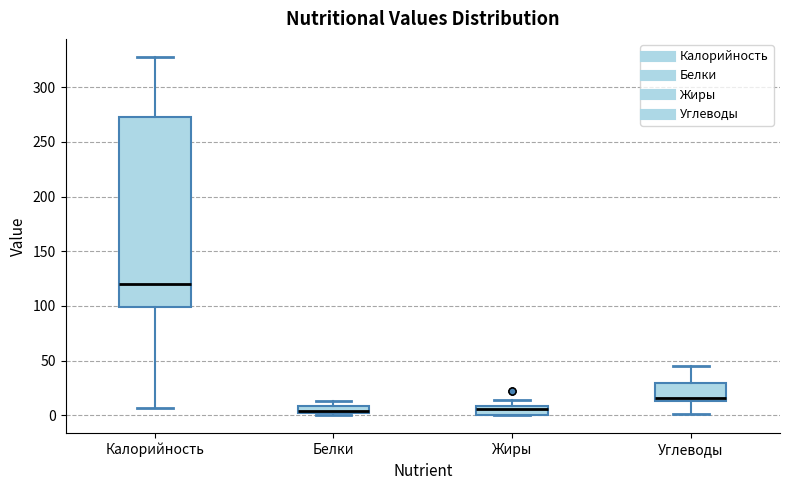

Where is the lower edge of the box for Углеводы on the y-axis? The values are not printed on the chart, so give them approximately, as read against the axis.

15